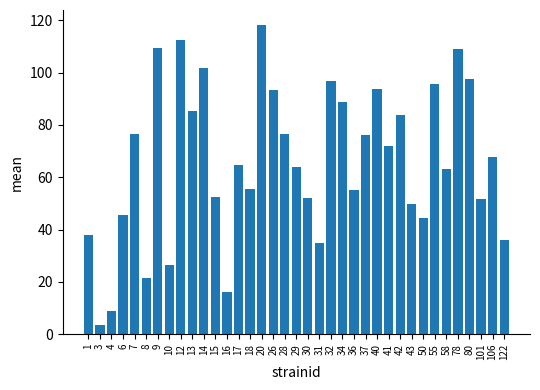

What is the value of the 11th bar from the left?

101.6